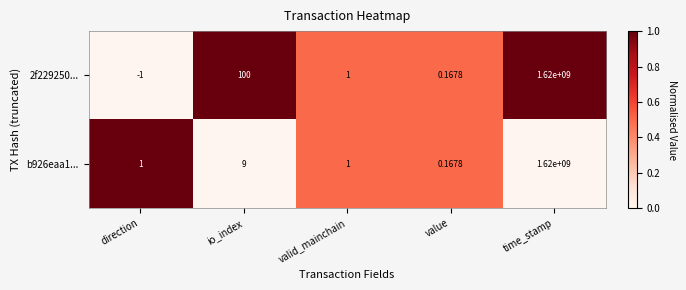

Which category has the lowest value in the 2f229250... series?

direction